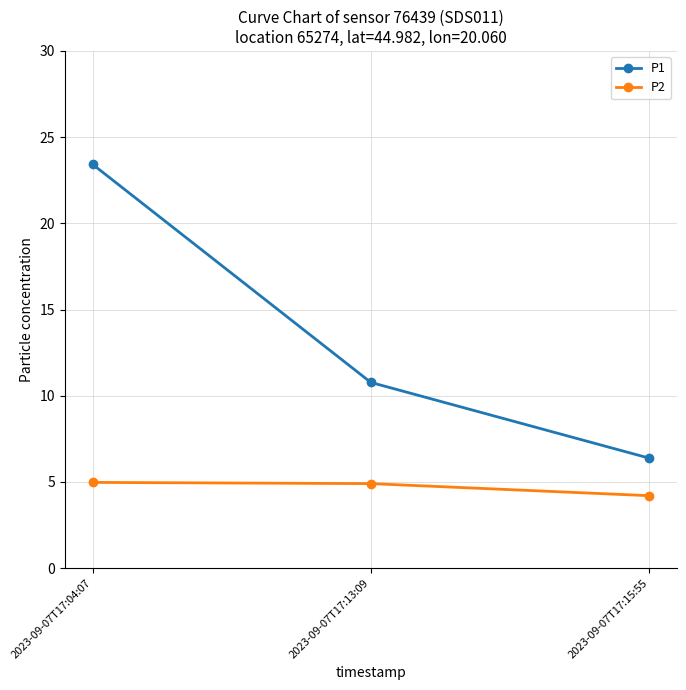

What is the difference between the maximum and minimum values in the P1 series?

17.0